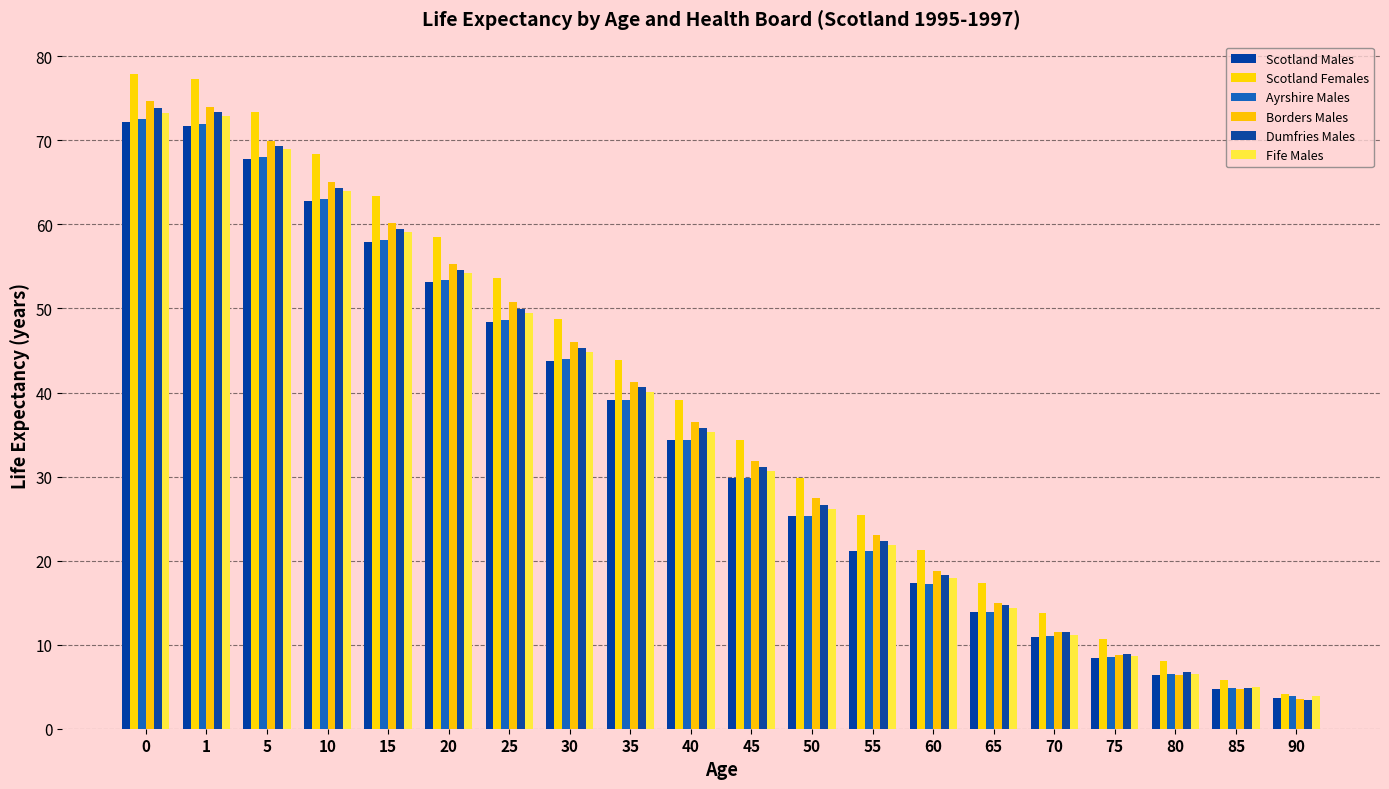

What is the value of the Fife Males bar at the 20th from the left?

3.9